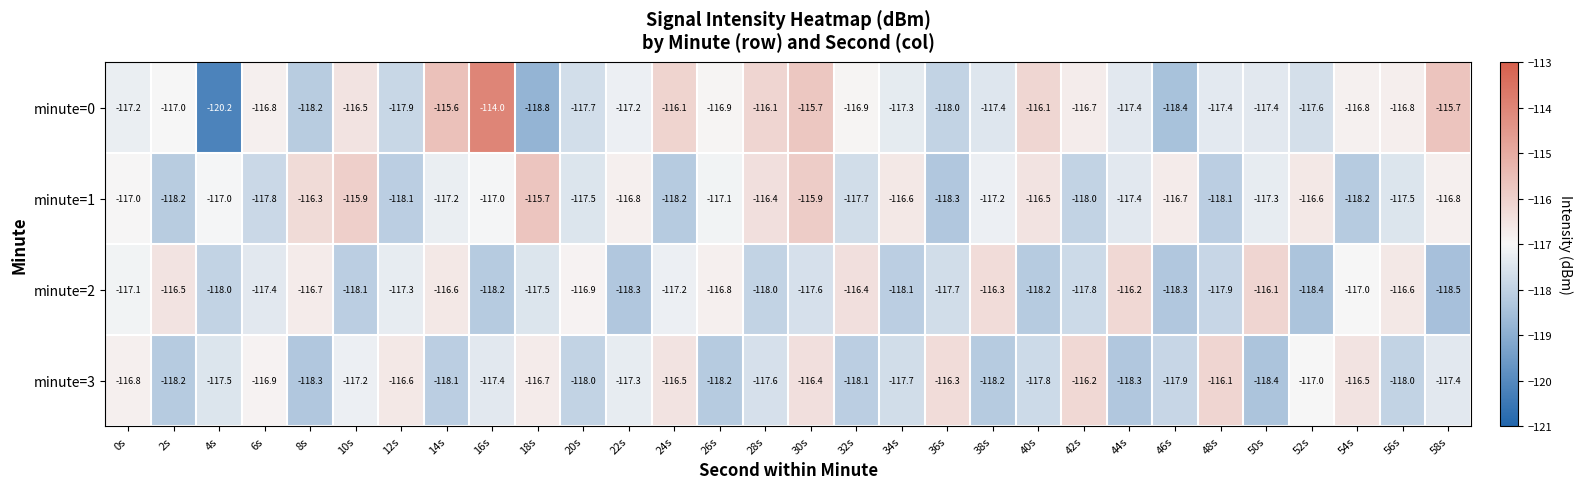

At 52s, list the series in order from smallest to largest.

minute=2, minute=0, minute=3, minute=1